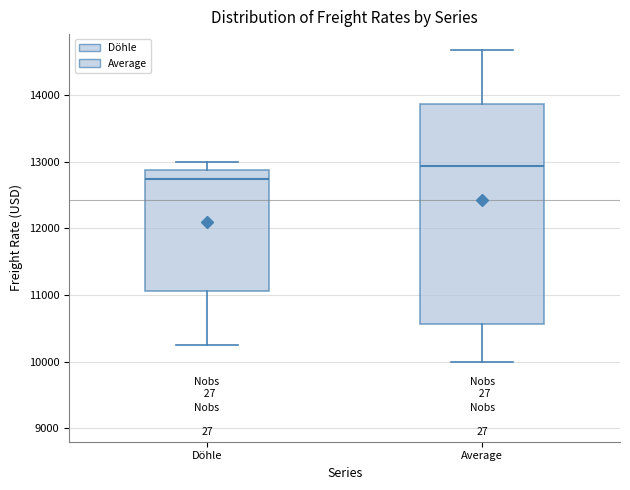

Comparing the boxes themselves (not the whiskers), which one is the tallest?

Average